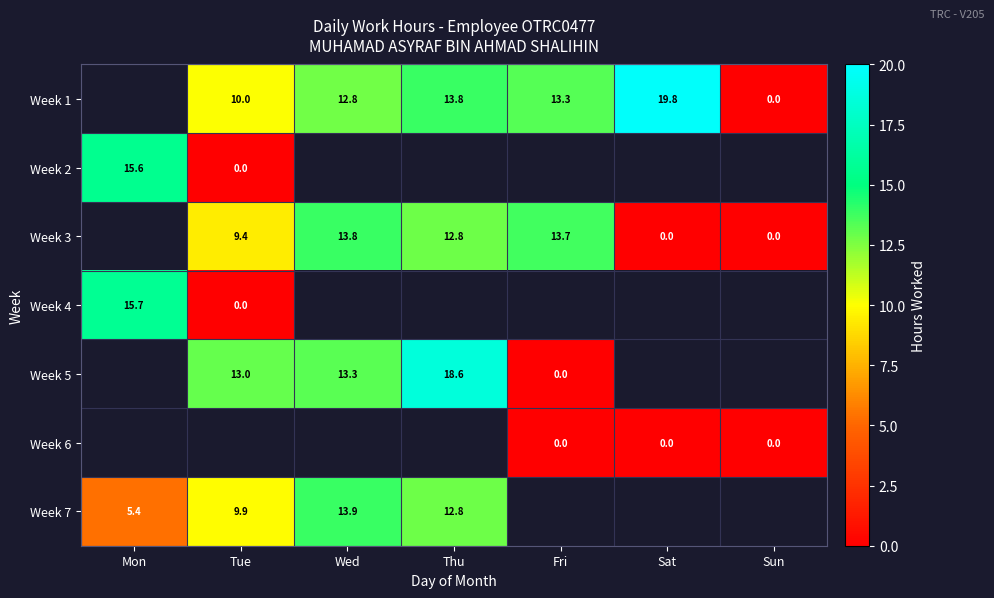

Is the value of Week 5 at Tue greater than the value of Week 1 at Sun?

Yes